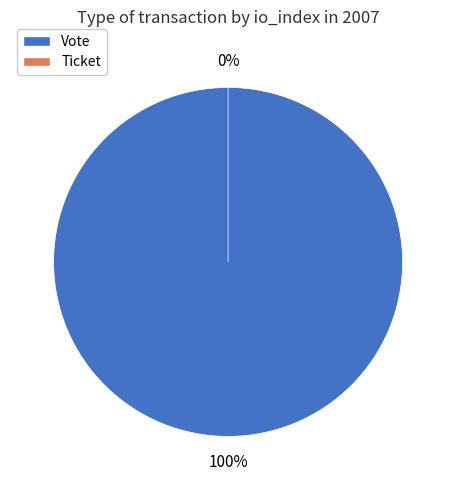

What percentage is the Vote slice, to the nearest percent?

100%